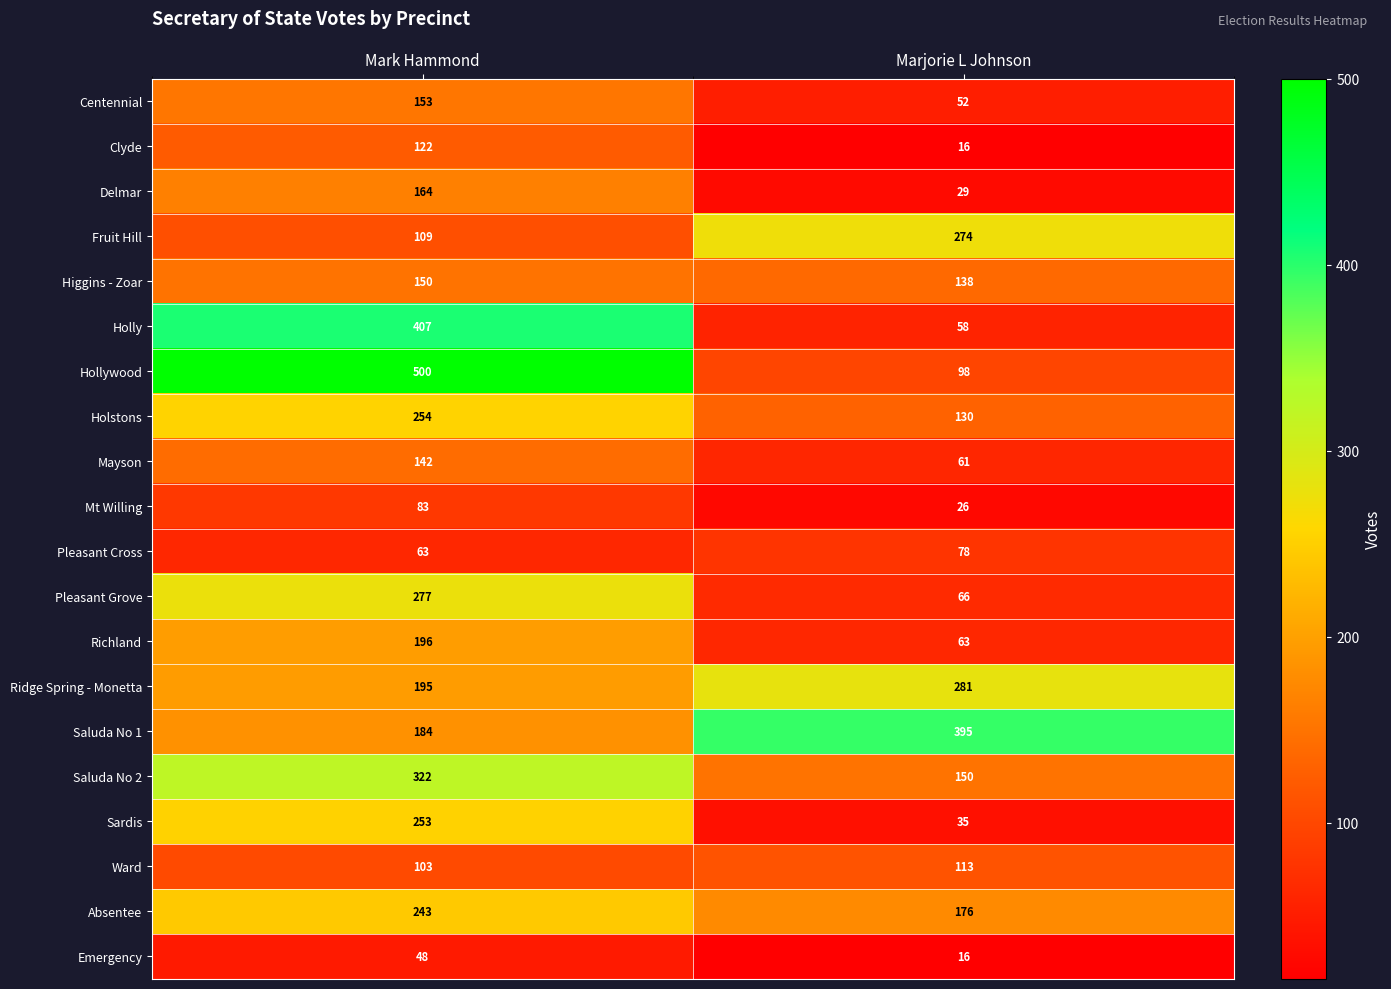

Which category has the lowest value across all series?

Marjorie L Johnson